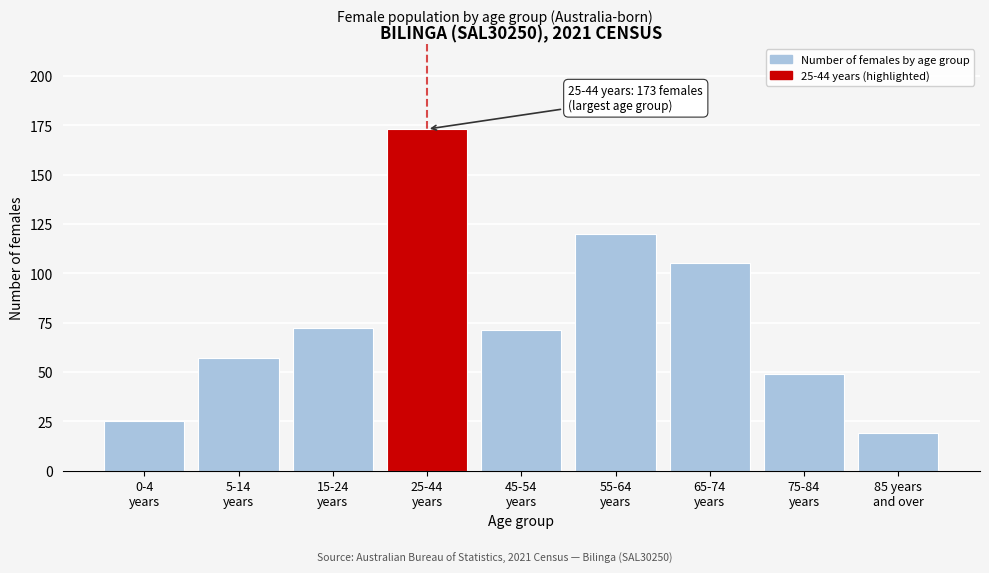

What is the value of the 3rd bar from the left?

72